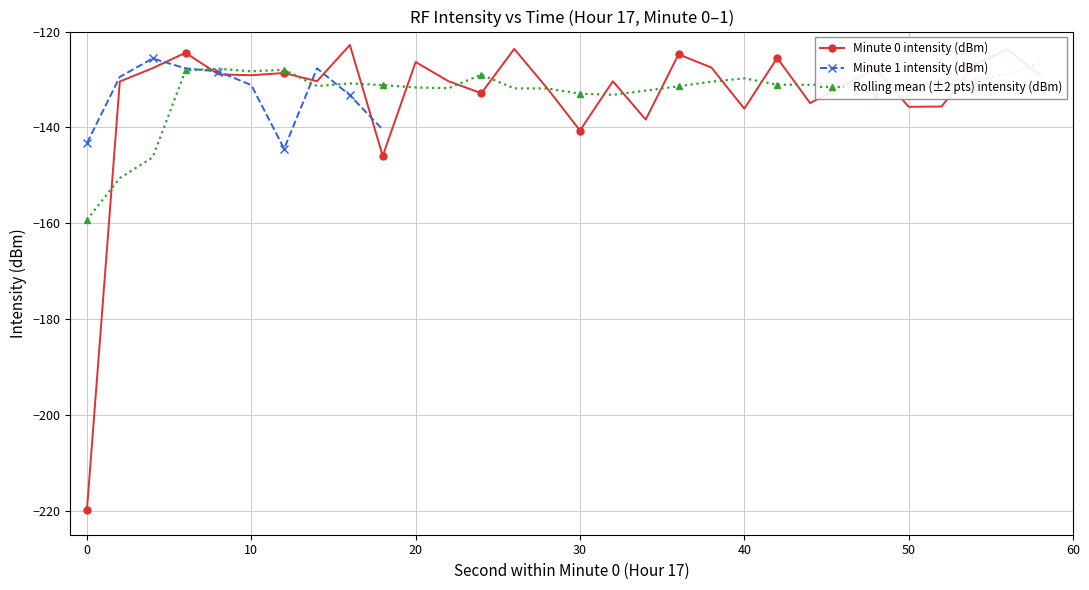

At which category is the sum across all series the highest?

26